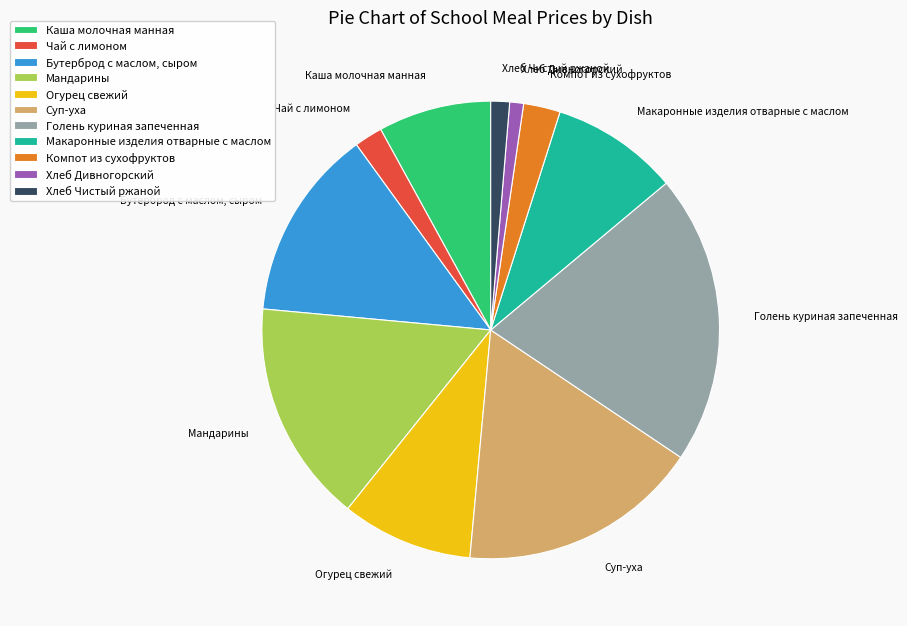

What is the ratio of the value at Каша молочная манная to the value at Чай с лимоном?

4.0